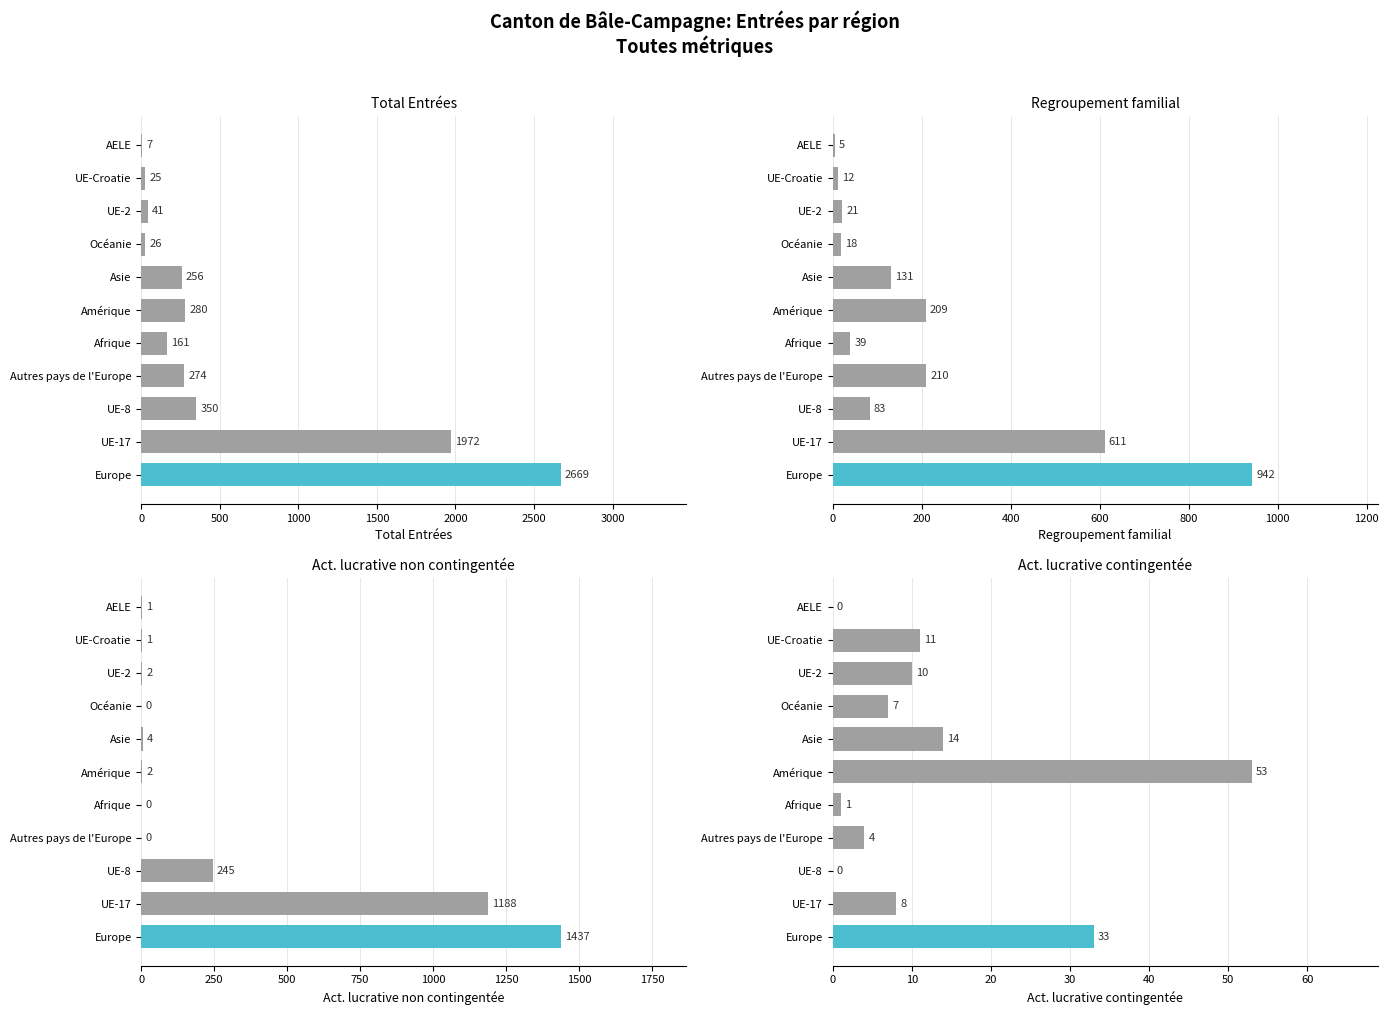

Does the chart contain any negative values?

No